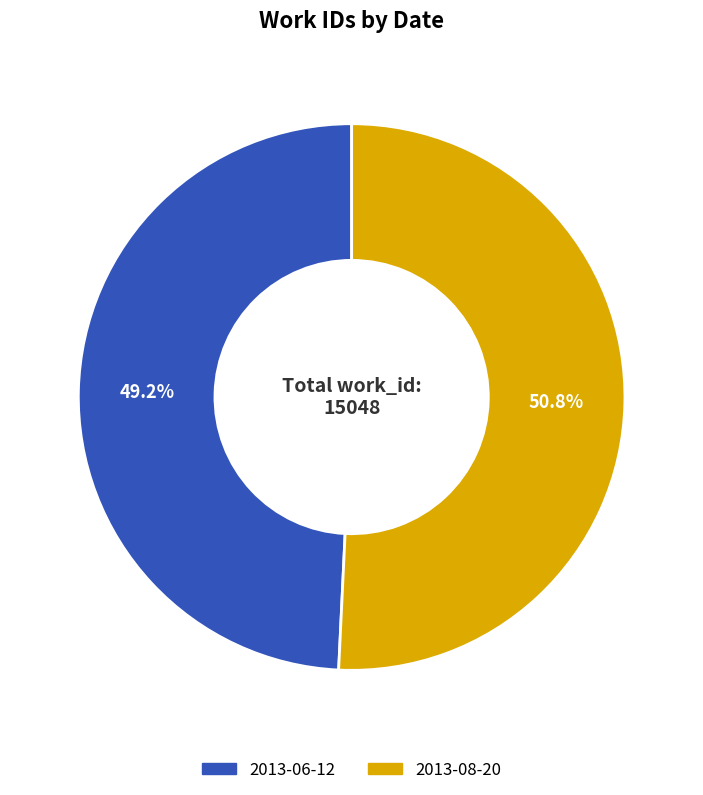

How many slices are in this pie chart?

2